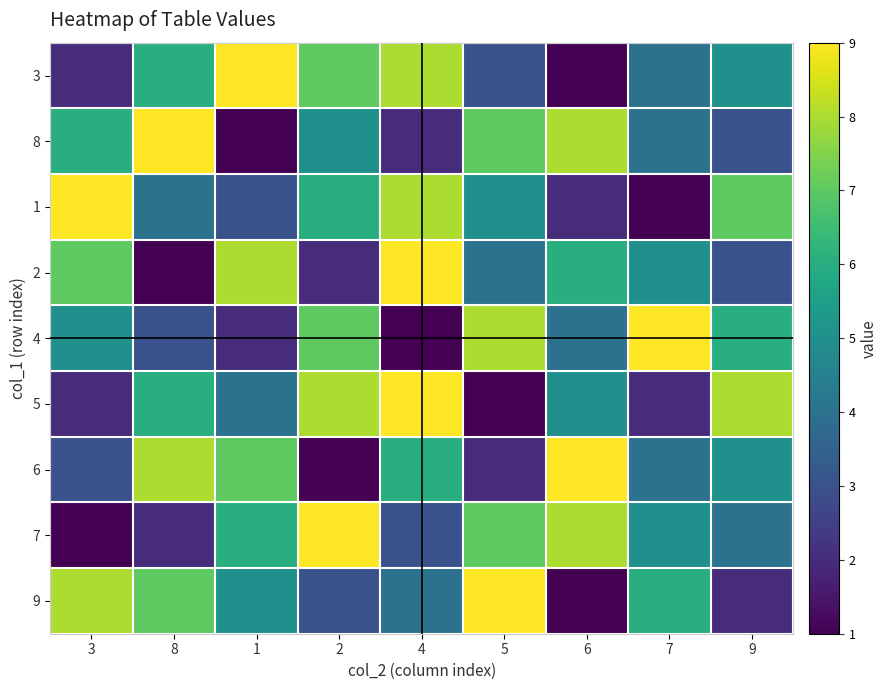

Which series has the largest total across all categories?

3